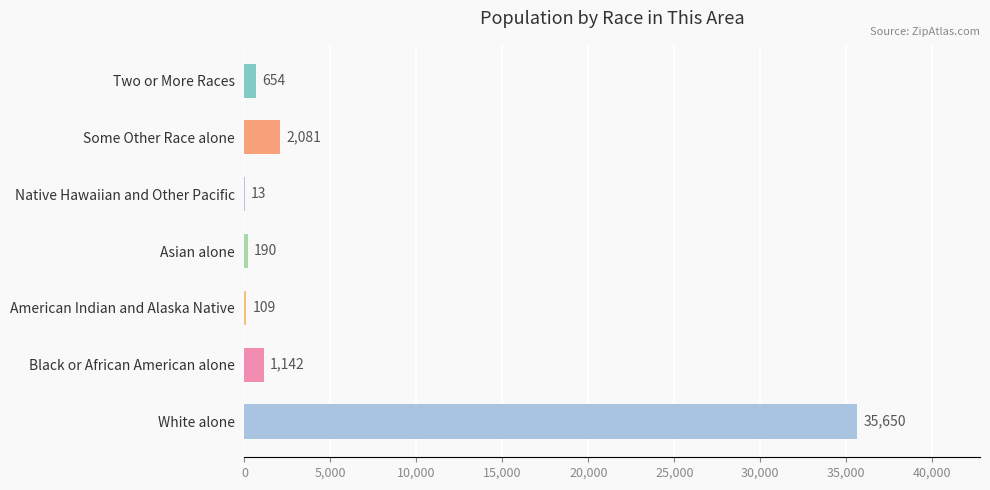

How many distinct data groups are displayed?

1